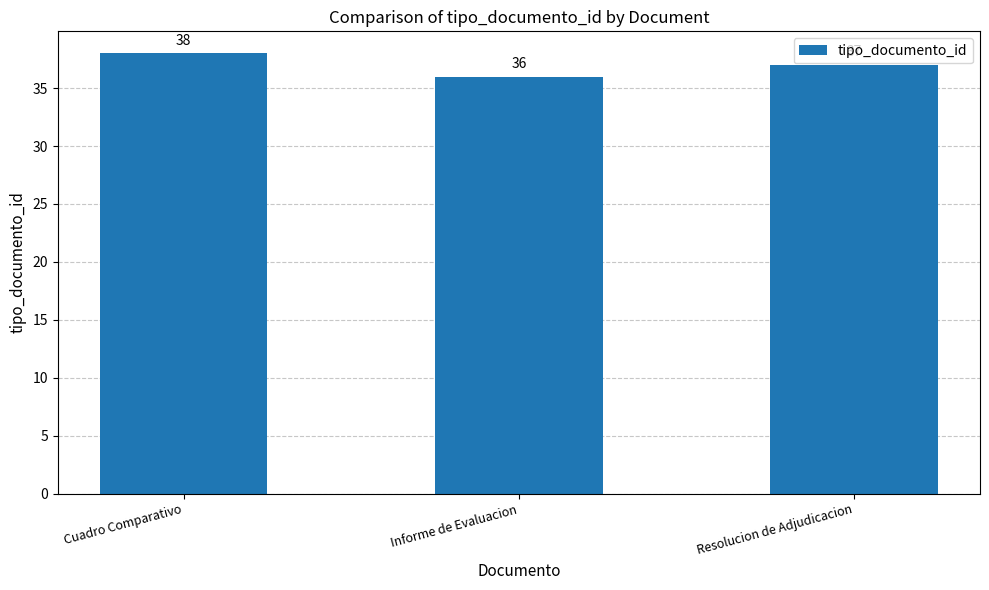

At which category does the chart reach its minimum across all series?

Informe de Evaluacion